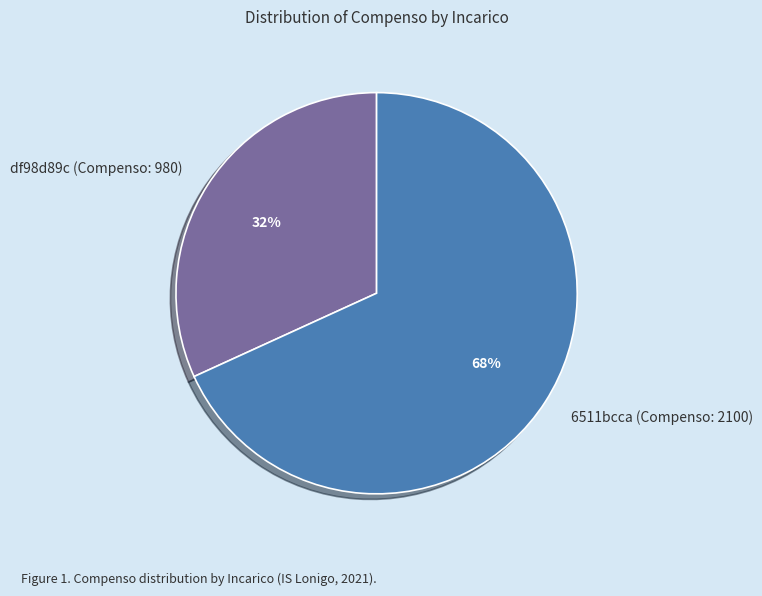

Does 6511bcca (Compenso: 2100) represent more than half of the total?

Yes